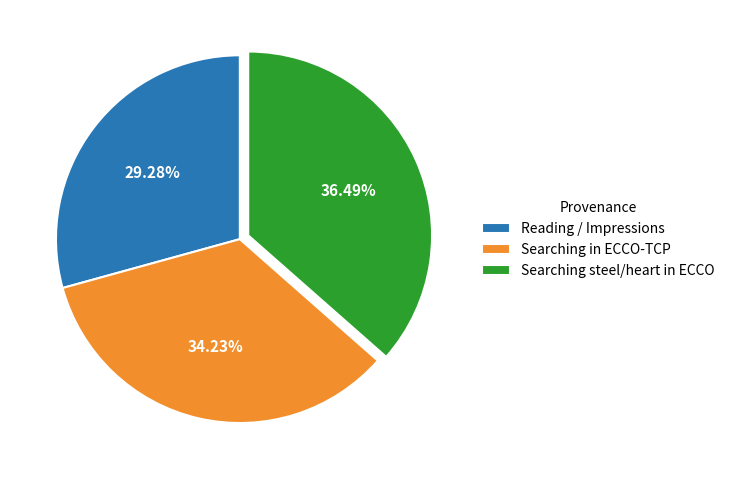

Does any single category account for the majority?

No